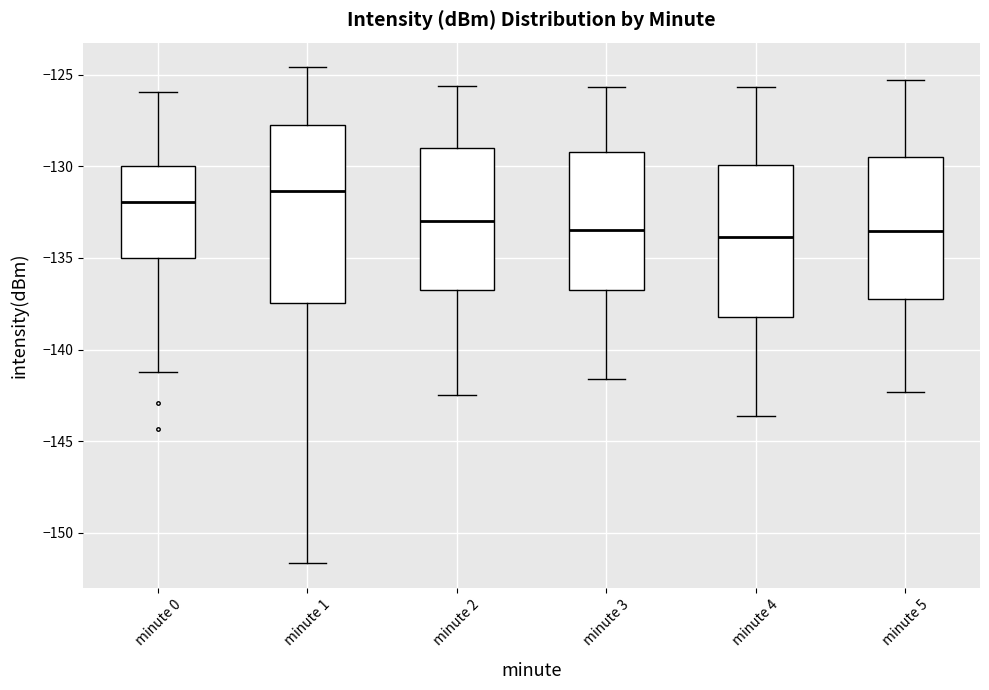

Which box is the tallest, from its lower edge to its upper edge?

minute 1